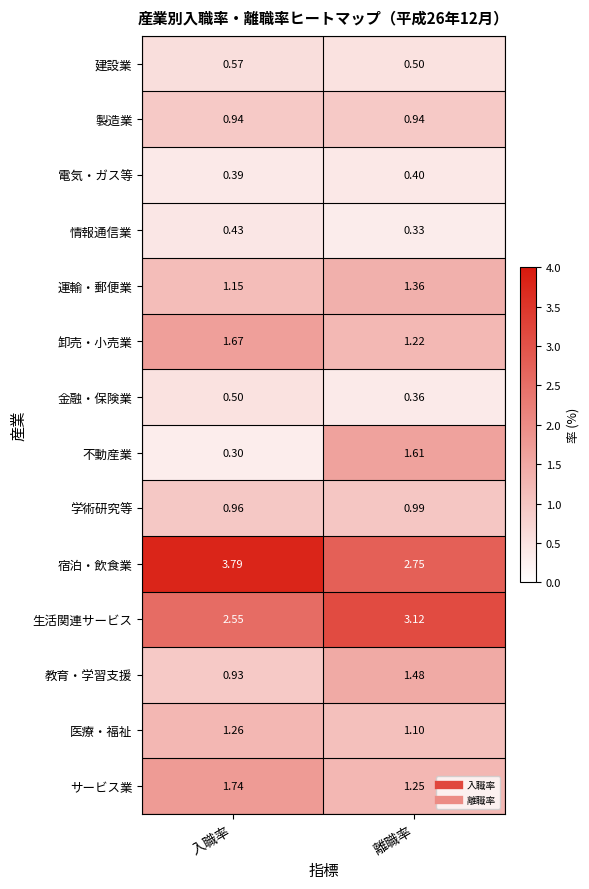

At which category does the chart reach its minimum across all series?

入職率